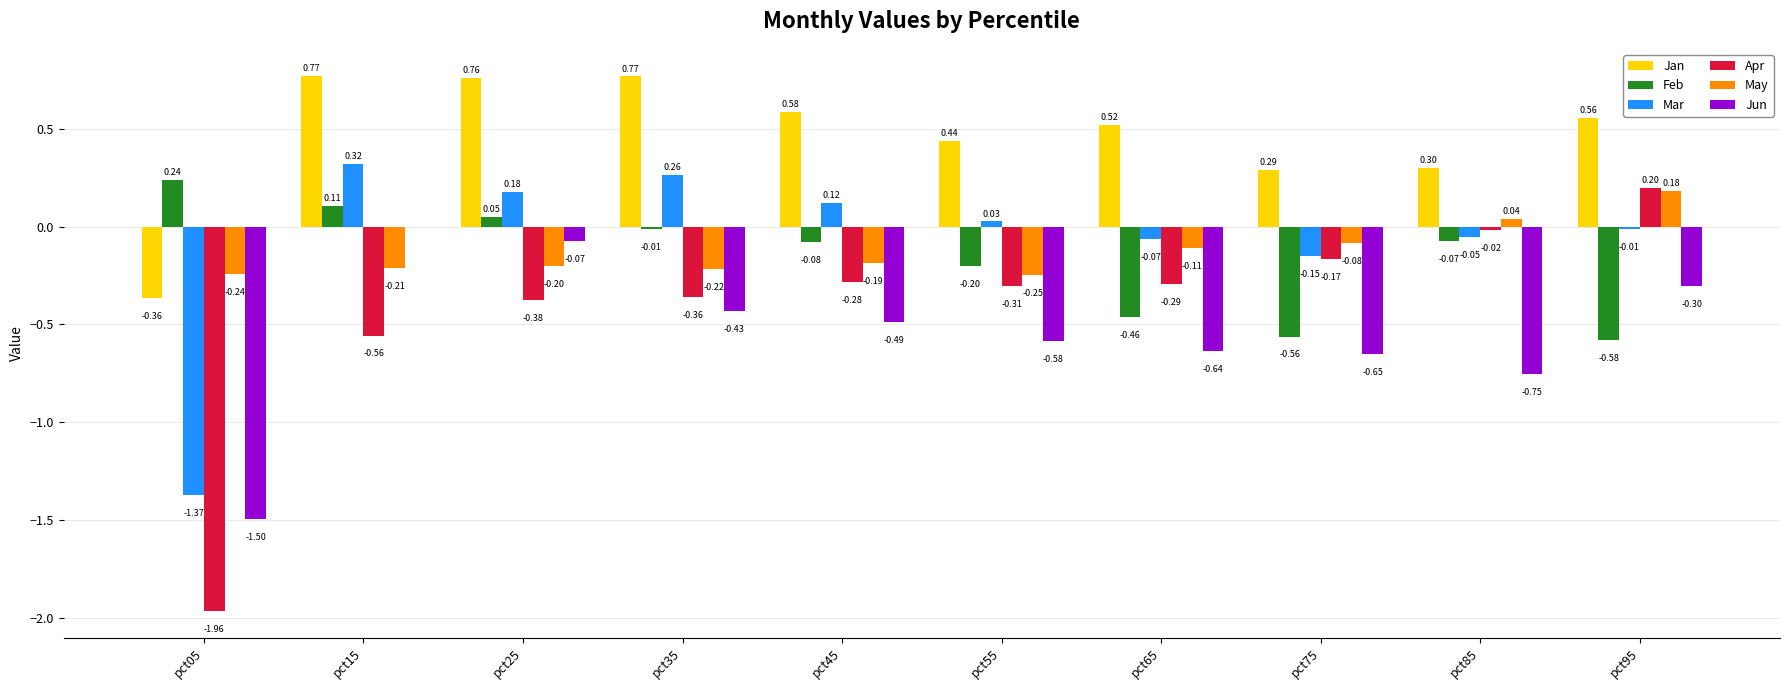

What is the total value across all series at pct05?

-5.2